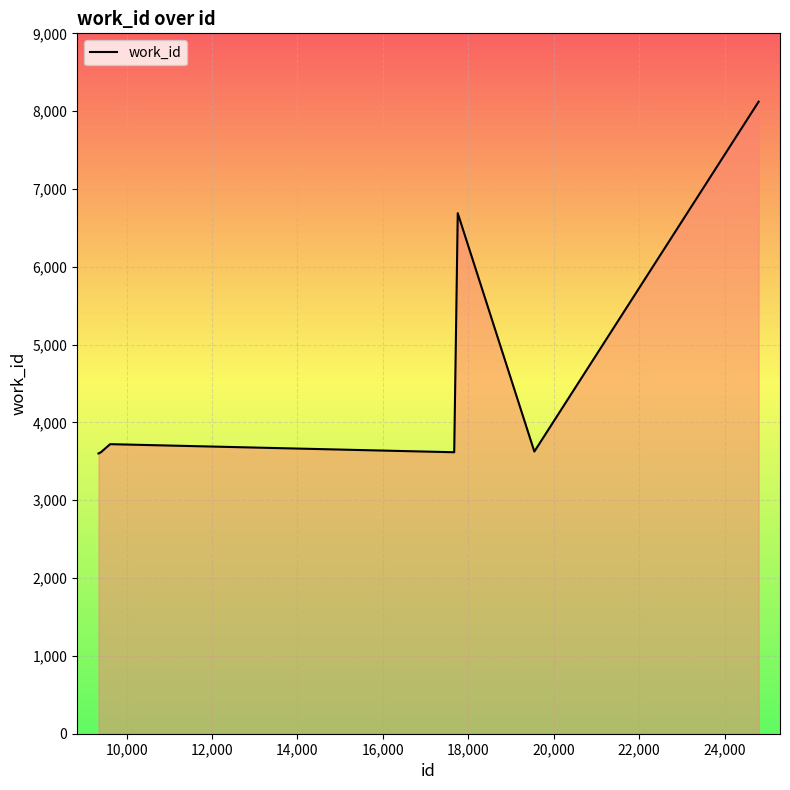

What is the difference between the maximum and minimum values?

4521